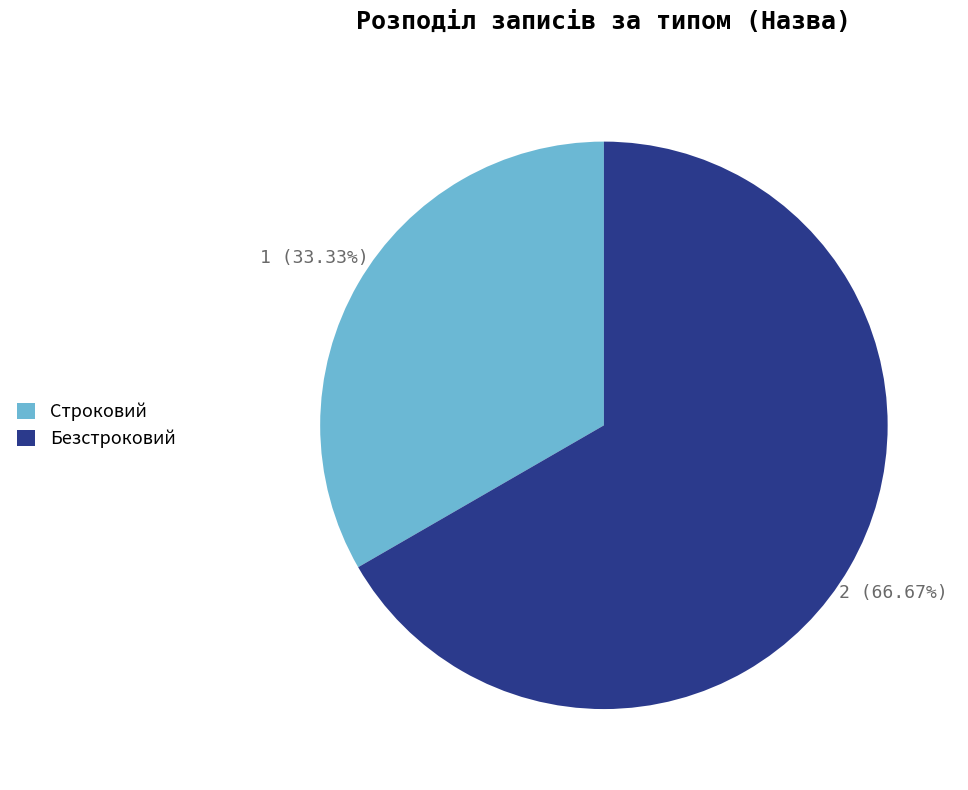

Between Строковий and Безстроковий, which is larger?

Безстроковий